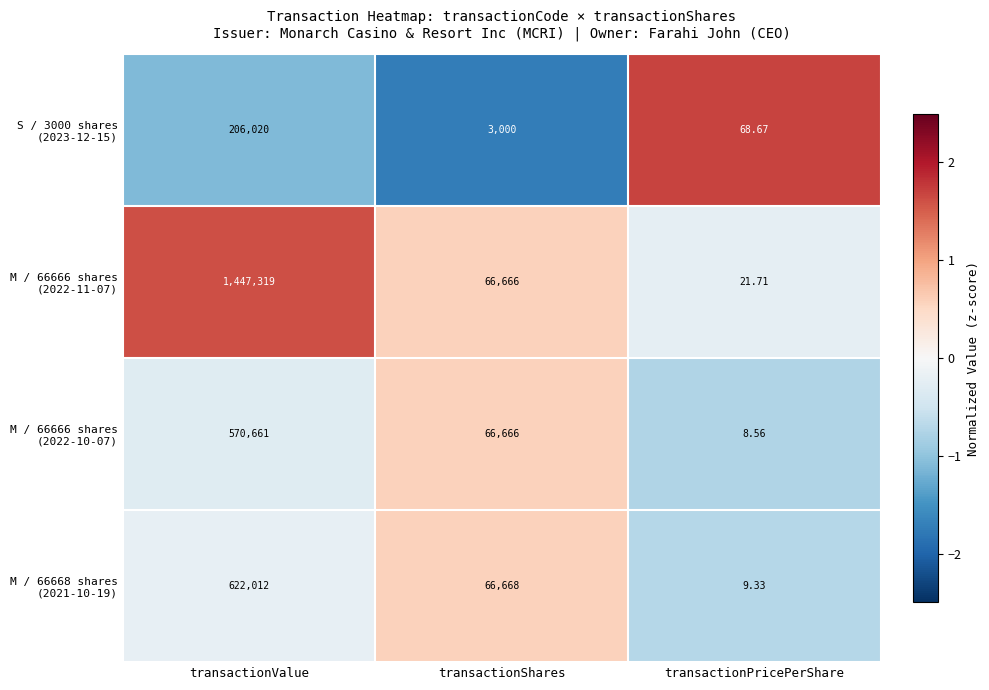

Which category has the lowest value across all series?

transactionPricePerShare